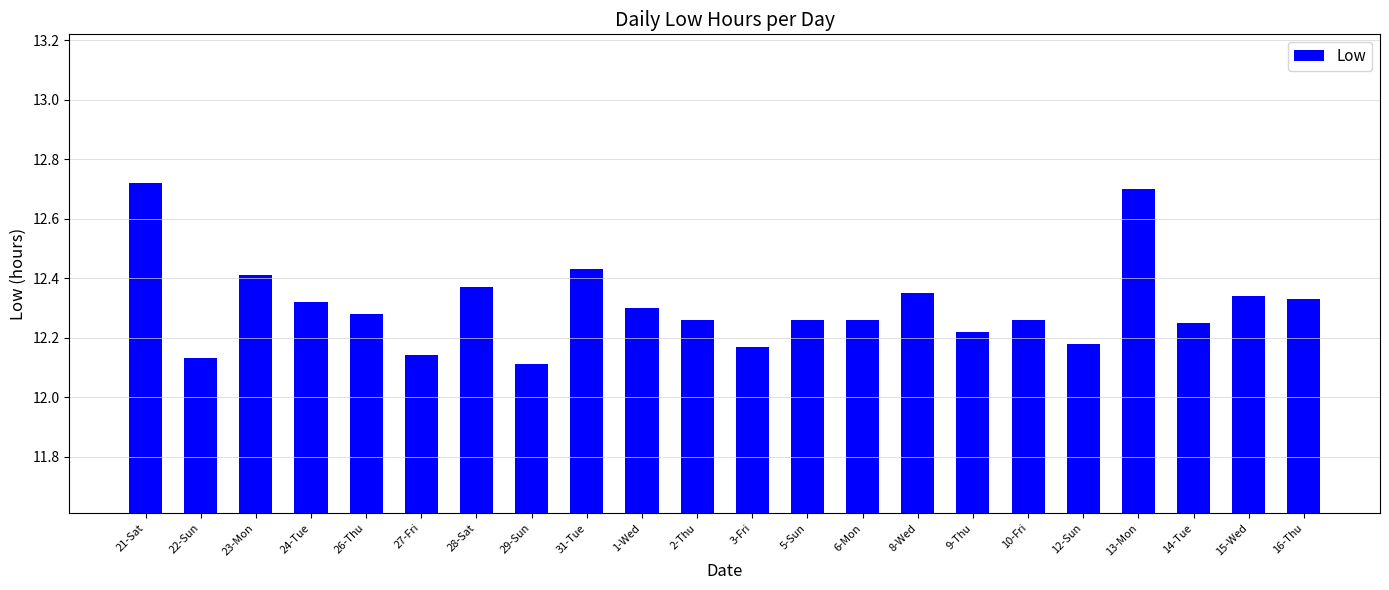

Are the bars horizontal?

No